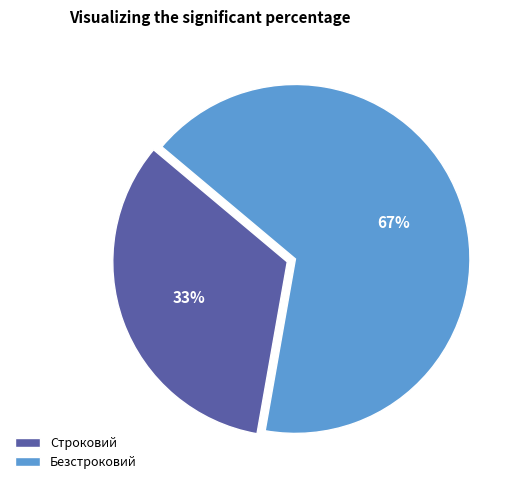

Which slice represents more than half of the pie?

Безстроковий